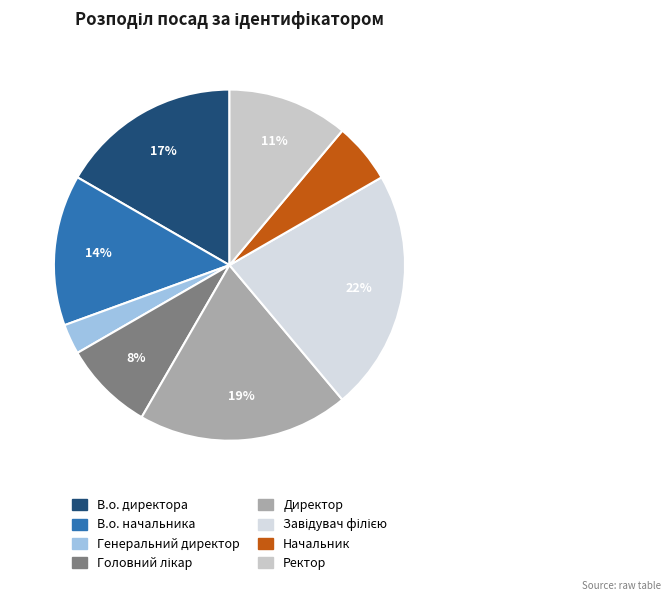

Between Начальник and Головний лікар, which is larger?

Головний лікар